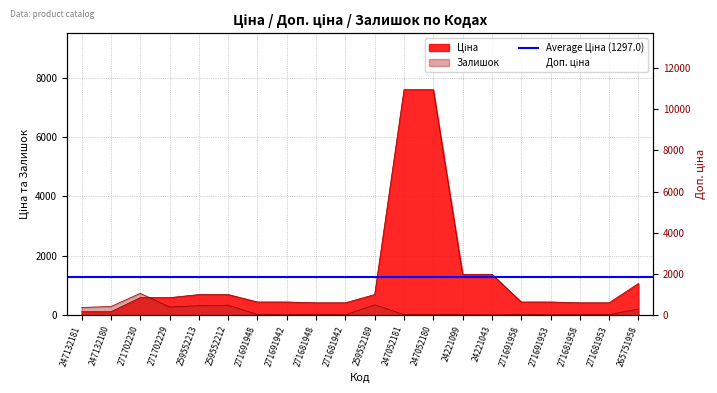

True or false: Залишок has a value of 30.0 at 271681948.

True